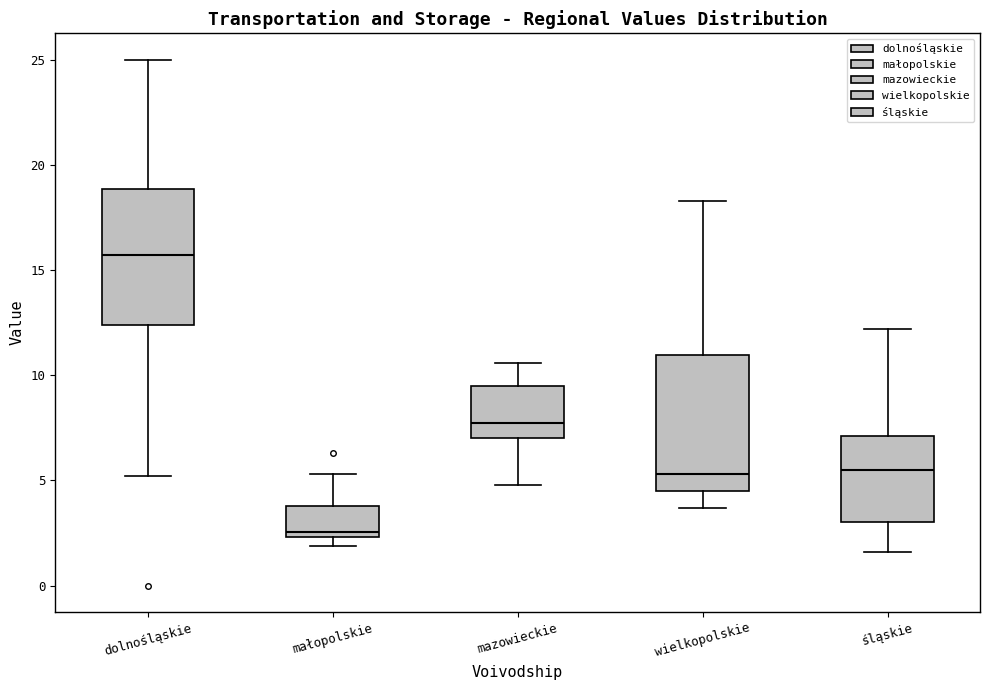

Reading left to right, transcribe this box plot: for each box, give where its median line is, the range the box spans, and where its two whiskers end, as read against the y-axis. The values are not printed on the chart, so give them approximately, as read against the axis.

dolnośląskie: median 15.5, box 12.5 to 19.0, whiskers 5.0 to 25.0
małopolskie: median 2.5 (just above the box's lower edge), box 2.5 to 4.0, whiskers 2.0 to 5.5
mazowieckie: median 8.0, box 7.0 to 9.5, whiskers 5.0 to 10.5
wielkopolskie: median 5.5, box 4.5 to 11.0, whiskers 3.5 to 18.5
śląskie: median 5.5, box 3.0 to 7.0, whiskers 1.5 to 12.0